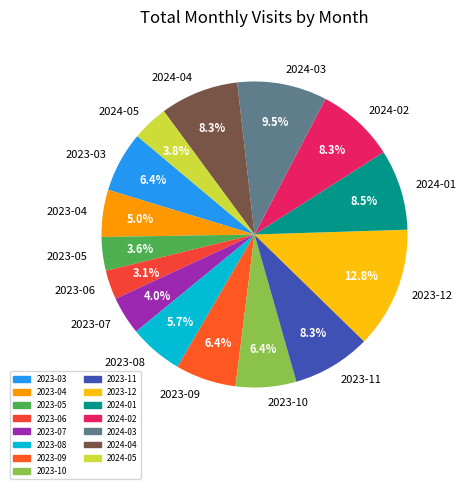

To the nearest percent, what is the difference between the 2023-04 and 2023-05 slice percentages?

1%